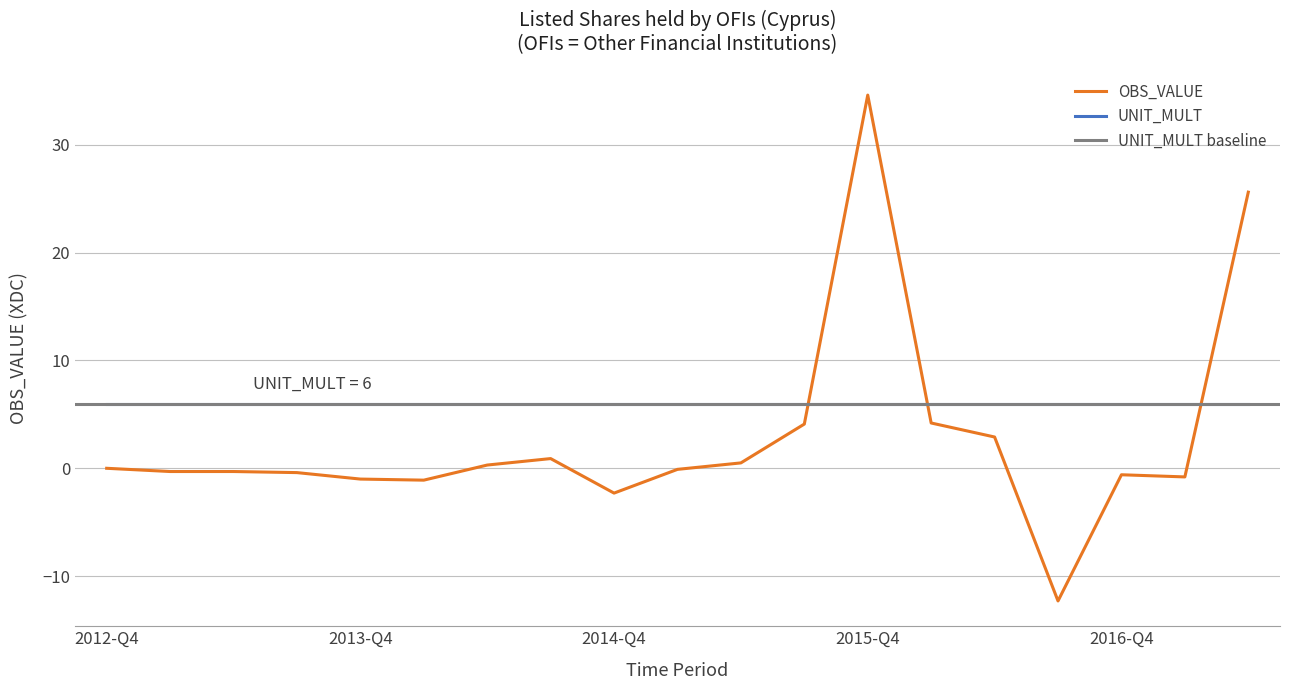

Rank the categories by value from lowest to highest.

2016-Q3, 2014-Q4, 2014-Q1, 2013-Q4, 2017-Q1, 2016-Q4, 2013-Q3, 2013-Q1, 2013-Q2, 2015-Q1, 2012-Q4, 2014-Q2, 2015-Q2, 2014-Q3, 2016-Q2, 2015-Q3, 2016-Q1, 2017-Q2, 2015-Q4